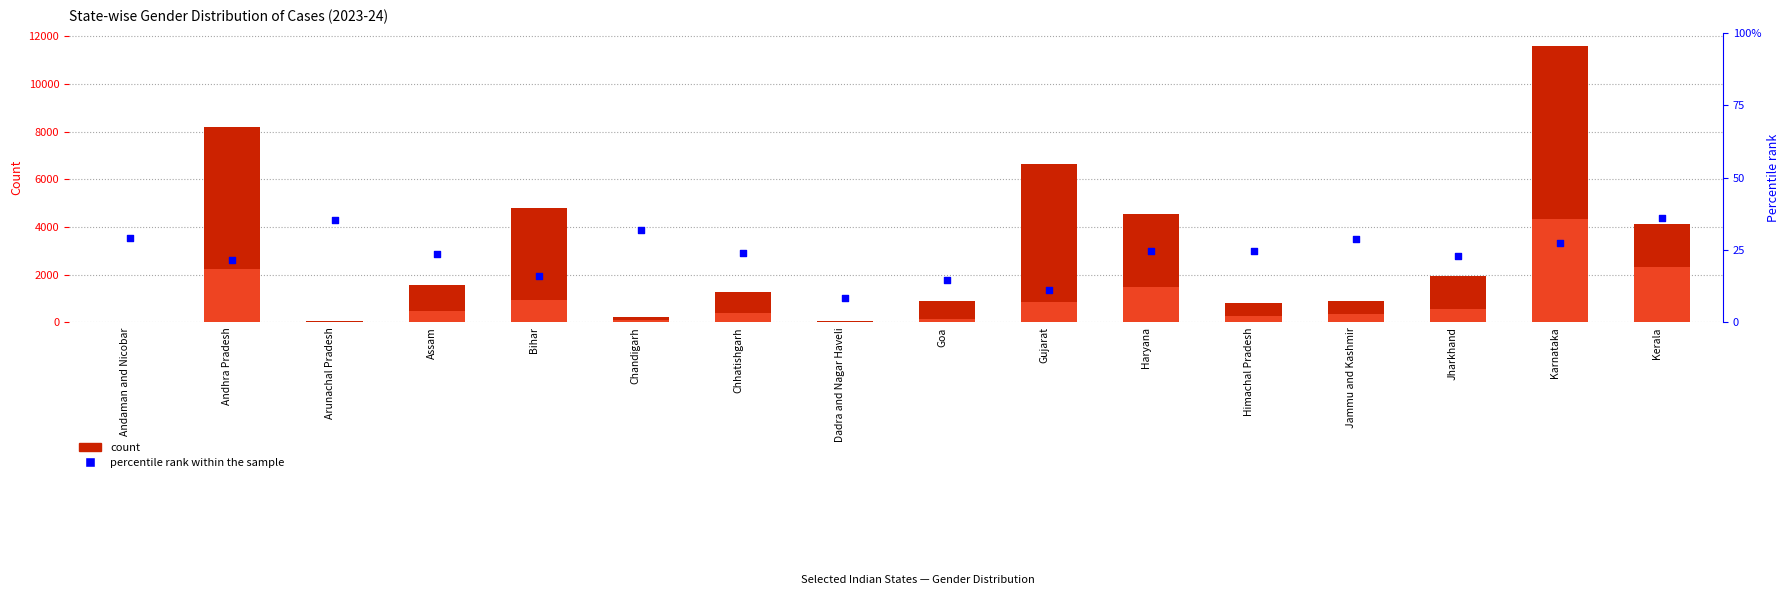

At how many categories does at least one series exceed 1363?

8